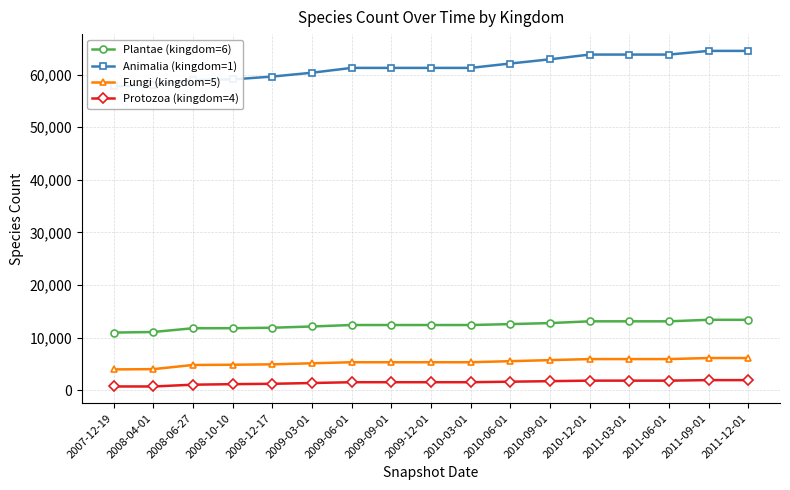

True or false: Protozoa (kingdom=4) and Fungi (kingdom=5) cross at least once.

False